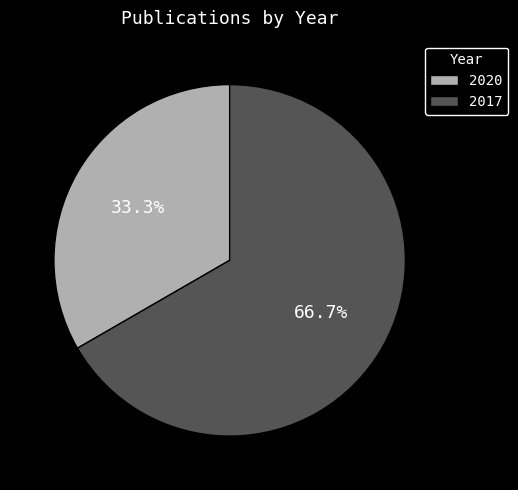

Rank the categories by value from highest to lowest.

2017, 2020